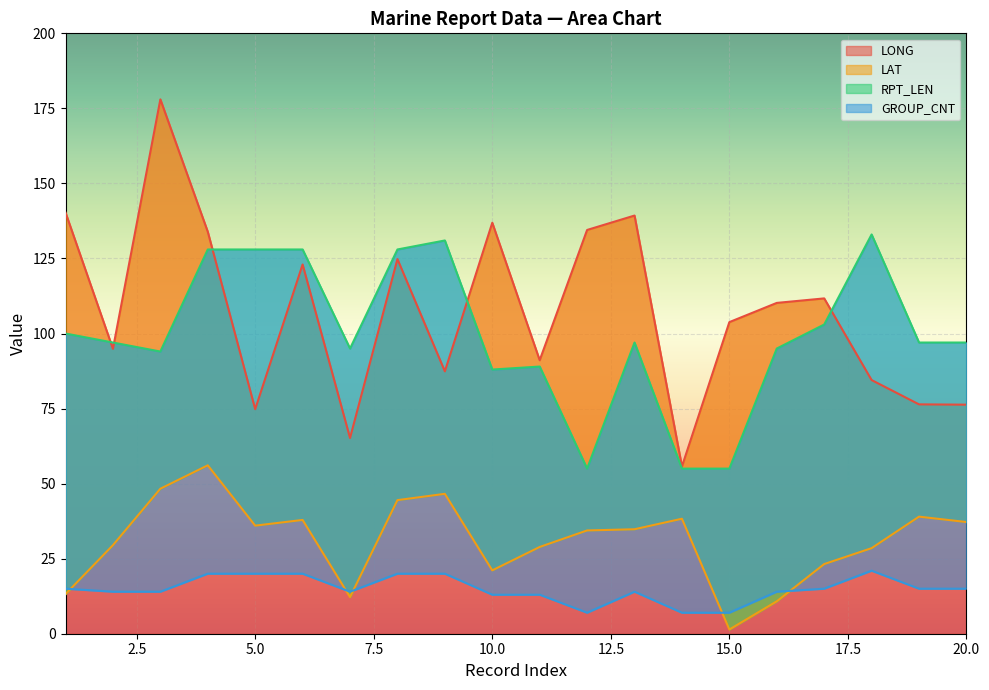

What is the sum of all RPT_LEN values?

1993.0